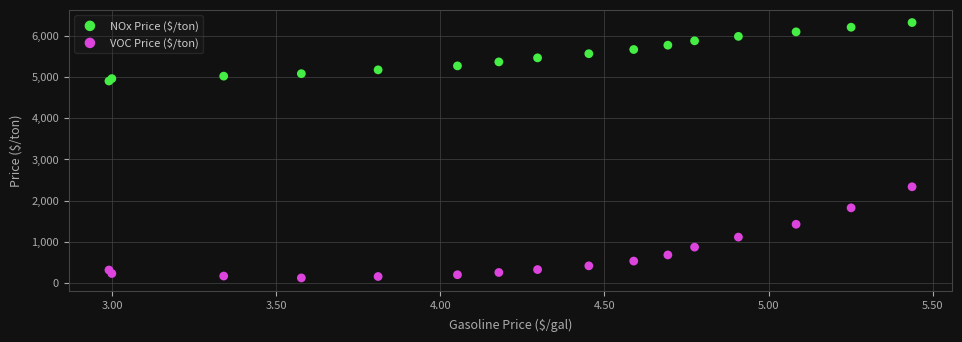

Which series reaches the maximum Y coordinate?

NOx Price ($/ton)